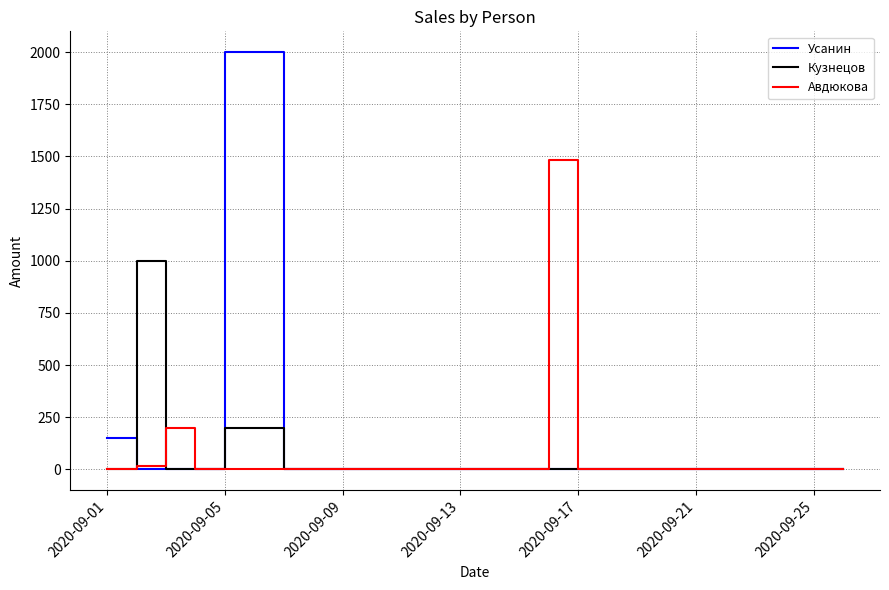

What are all the series names shown in the legend?

Усанин, Кузнецов, Авдюкова